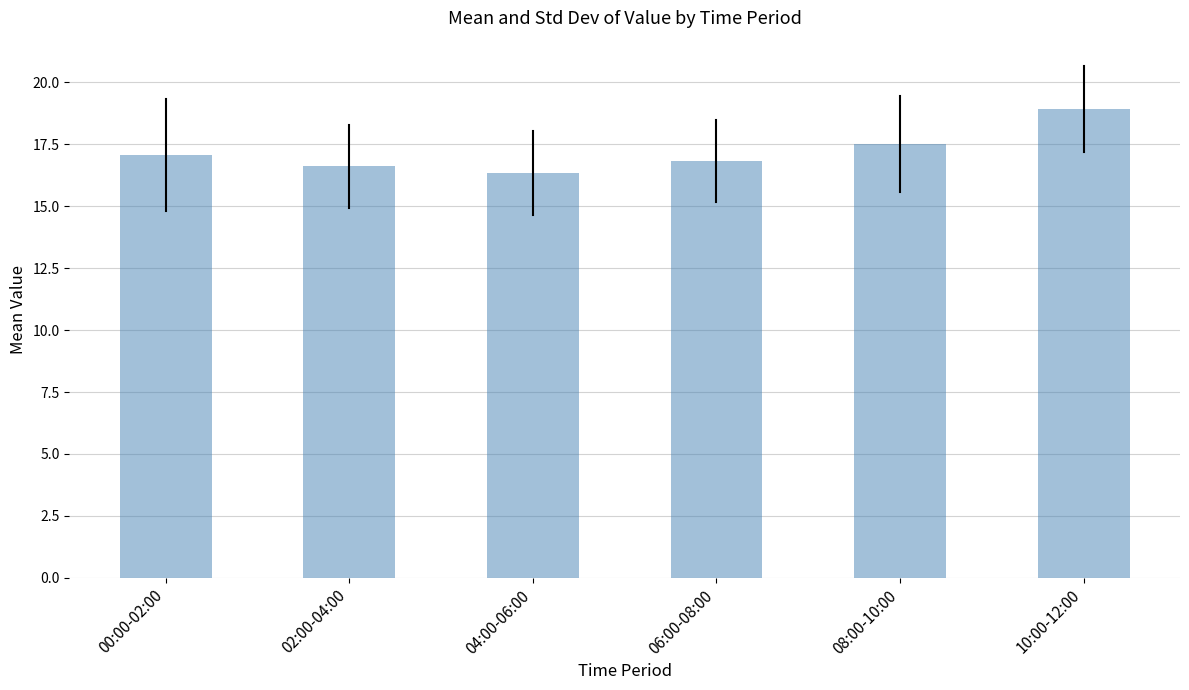

Reading left to right, extract all data points from this chart.

00:00-02:00=17.1	02:00-04:00=16.6	04:00-06:00=16.3	06:00-08:00=16.8	08:00-10:00=17.5	10:00-12:00=18.9